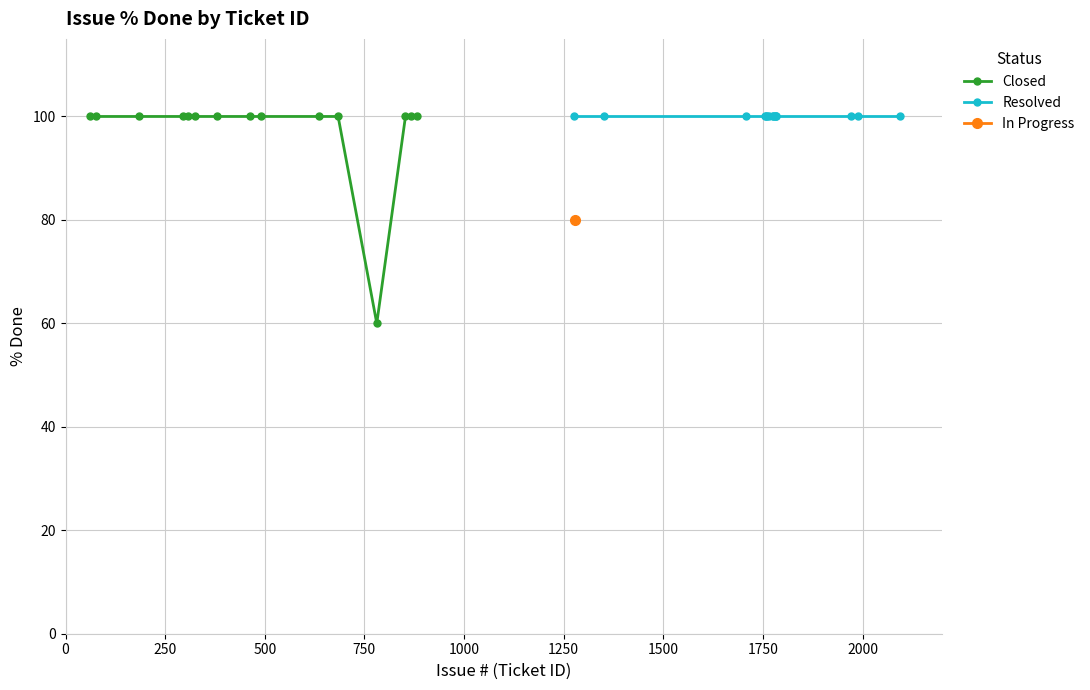

Which series has the widest spread of values?

Closed